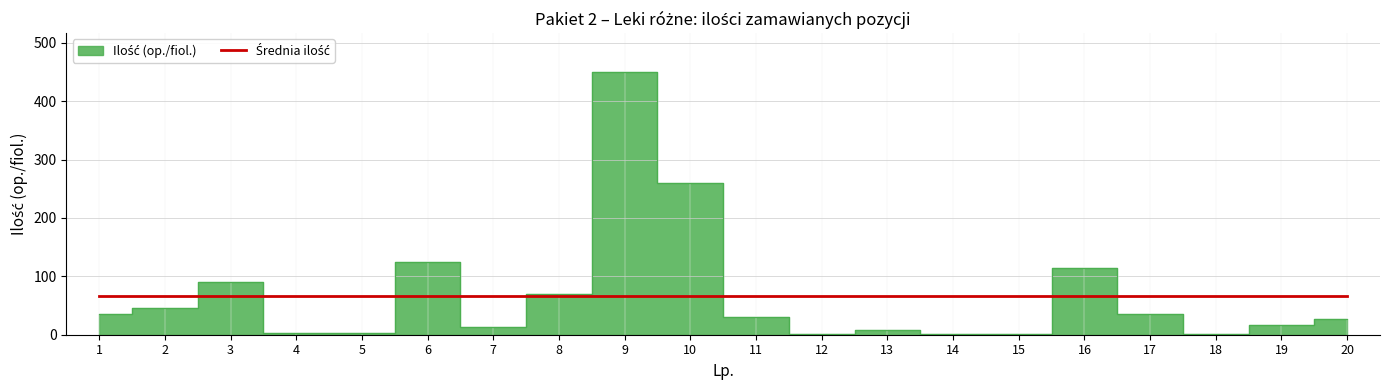

What is the greatest value displayed?

449